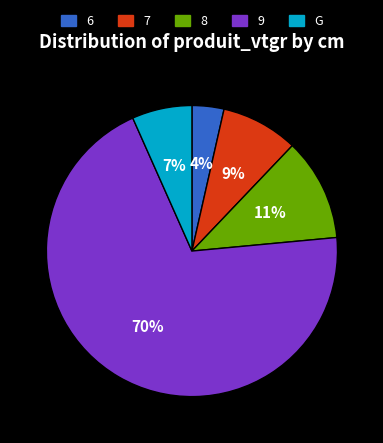

How many segments does this pie chart have?

5